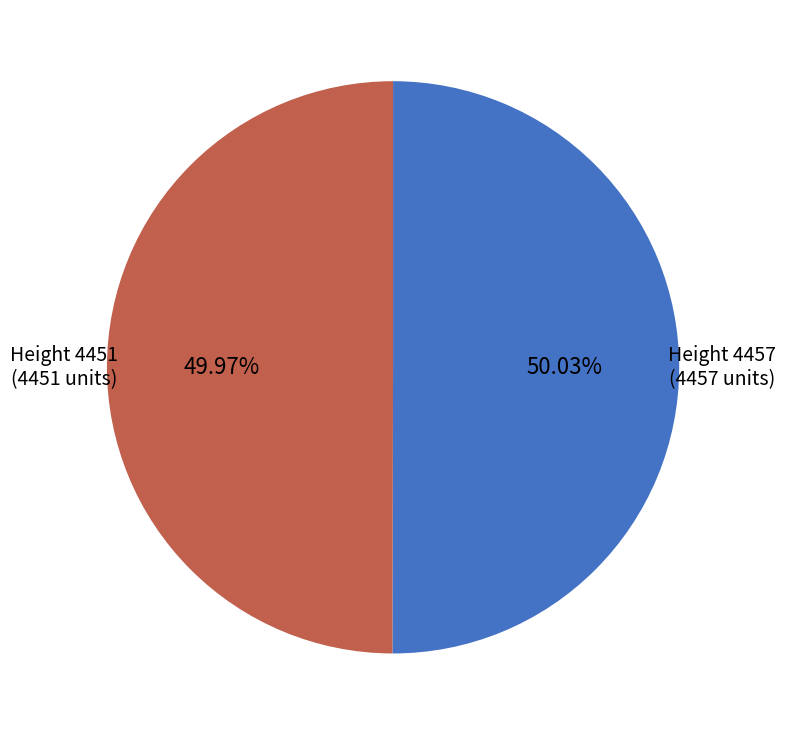

Is there a majority slice in this chart?

Yes